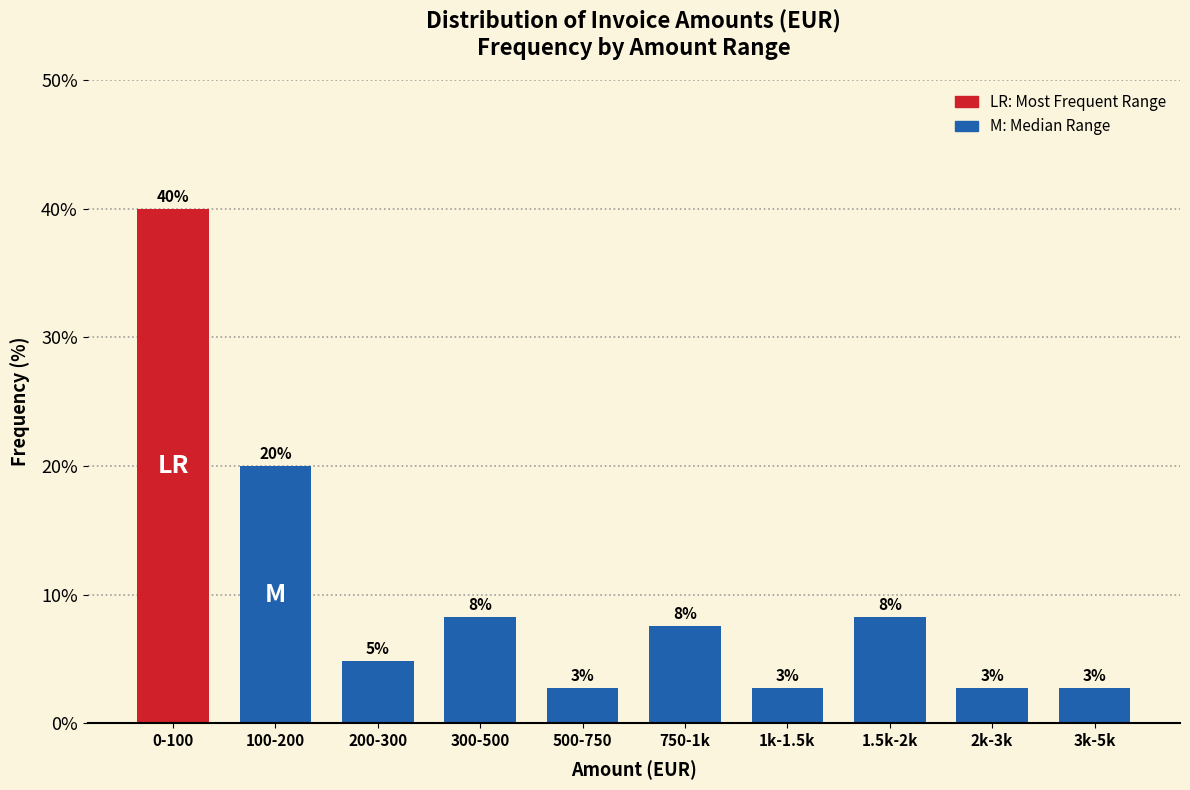

How many bars are there in total?

10